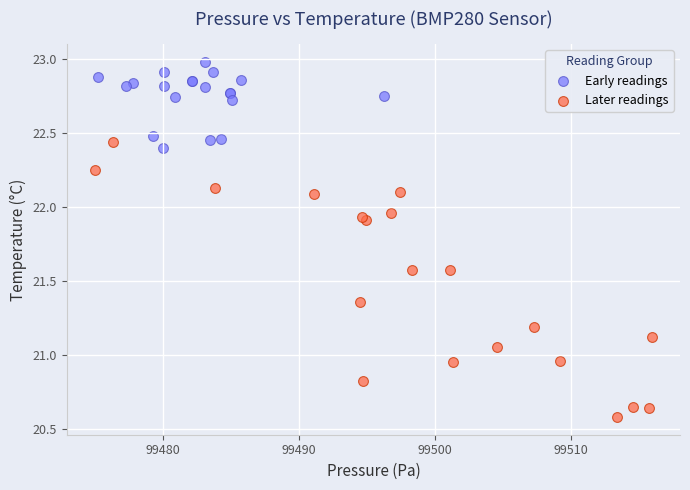

What are all the series names shown in the legend?

Early readings, Later readings